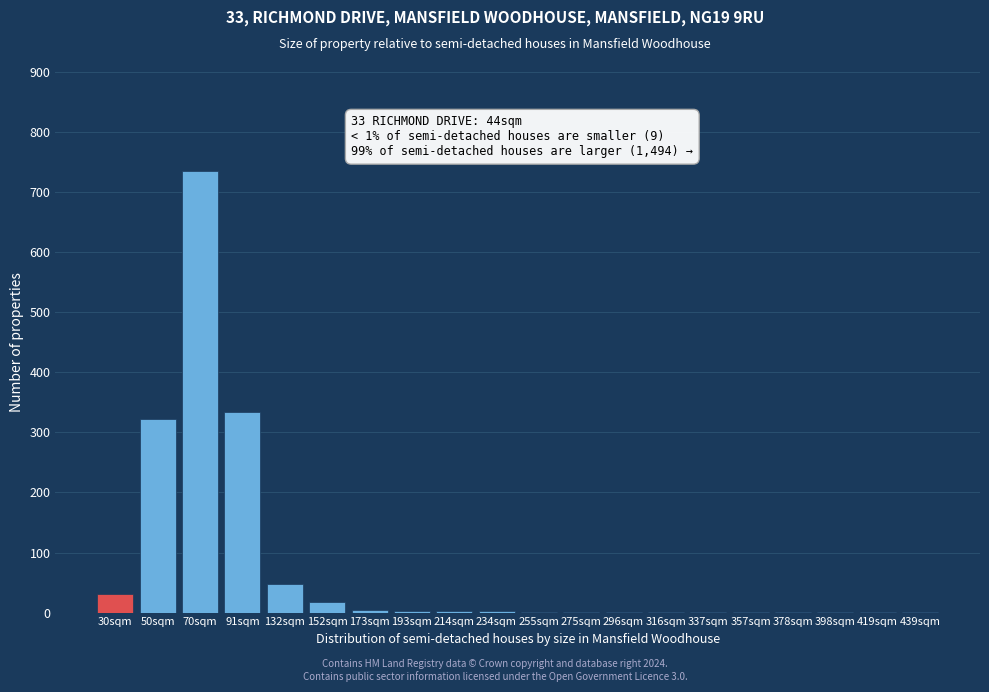

What is the sum of all values?

1510